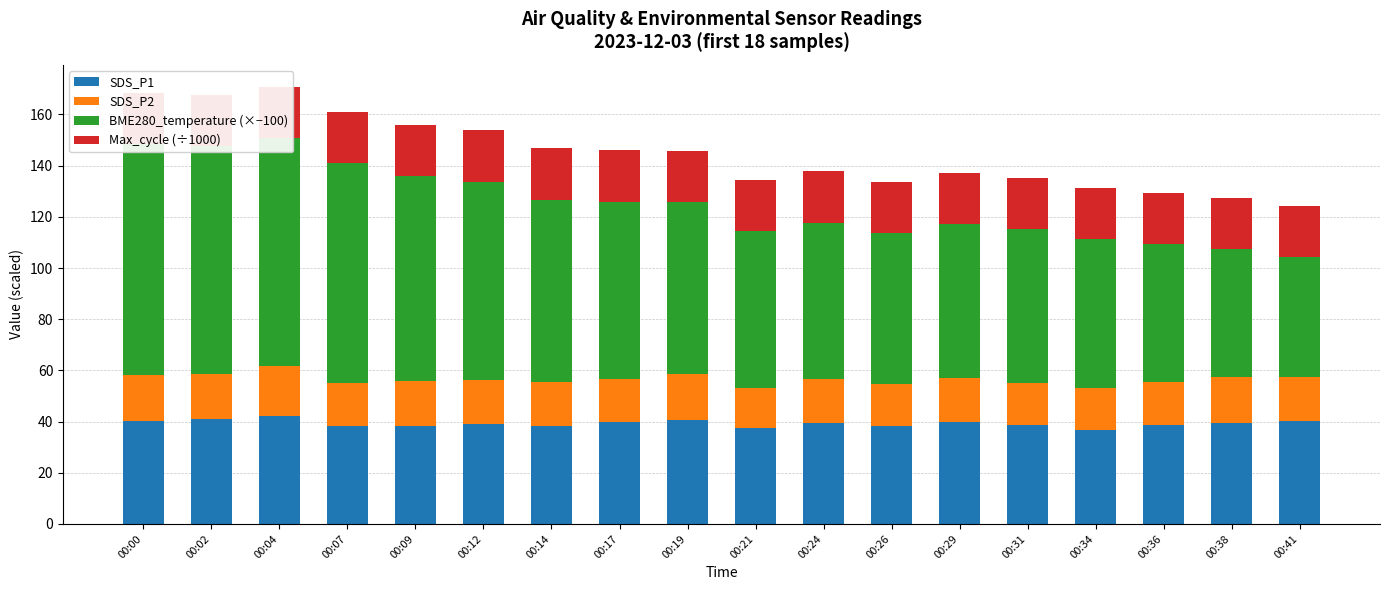

Reading left to right, transcribe all the data shown in this chart.

SDS_P1: 00:00=40.1	00:02=41.0	00:04=42.3	00:07=38.2	00:09=38.4	00:12=39.0	00:14=38.1	00:17=39.8	00:19=40.6	00:21=37.5	00:24=39.3	00:26=38.1	00:29=39.7	00:31=38.8	00:34=36.8	00:36=38.8	00:38=39.5	00:41=40.2
SDS_P2: 00:00=18.2	00:02=17.6	00:04=19.5	00:07=16.7	00:09=17.6	00:12=17.4	00:14=17.3	00:17=17.0	00:19=18.1	00:21=15.8	00:24=17.5	00:26=16.5	00:29=17.4	00:31=16.4	00:34=16.5	00:36=16.6	00:38=17.8	00:41=17.1
BME280_temperature (×−100): 00:00=90.0	00:02=89.0	00:04=89.0	00:07=86.0	00:09=80.0	00:12=77.0	00:14=71.0	00:17=69.0	00:19=67.0	00:21=61.0	00:24=61.0	00:26=59.0	00:29=60.0	00:31=60.0	00:34=58.0	00:36=54.0	00:38=50.0	00:41=47.0
Max_cycle (÷1000): 00:00=20.0	00:02=20.0	00:04=20.0	00:07=20.1	00:09=20.0	00:12=20.5	00:14=20.5	00:17=20.4	00:19=20.0	00:21=20.0	00:24=20.0	00:26=20.0	00:29=20.0	00:31=20.0	00:34=20.2	00:36=20.0	00:38=20.0	00:41=20.0